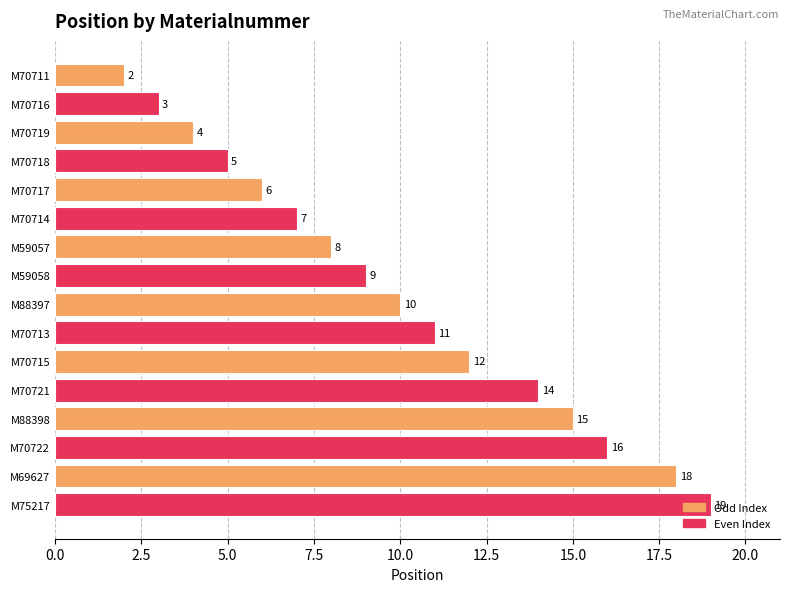

Does the chart contain any negative values?

No